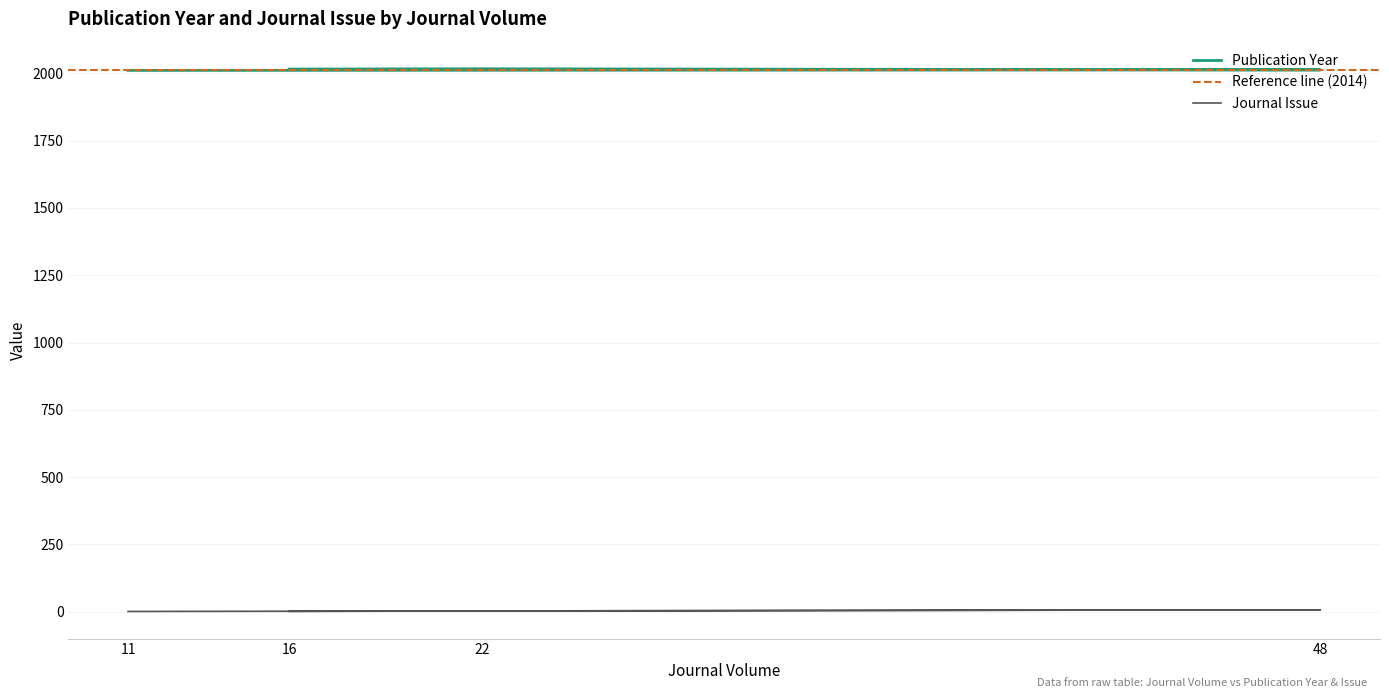

What is the smallest value displayed?

1